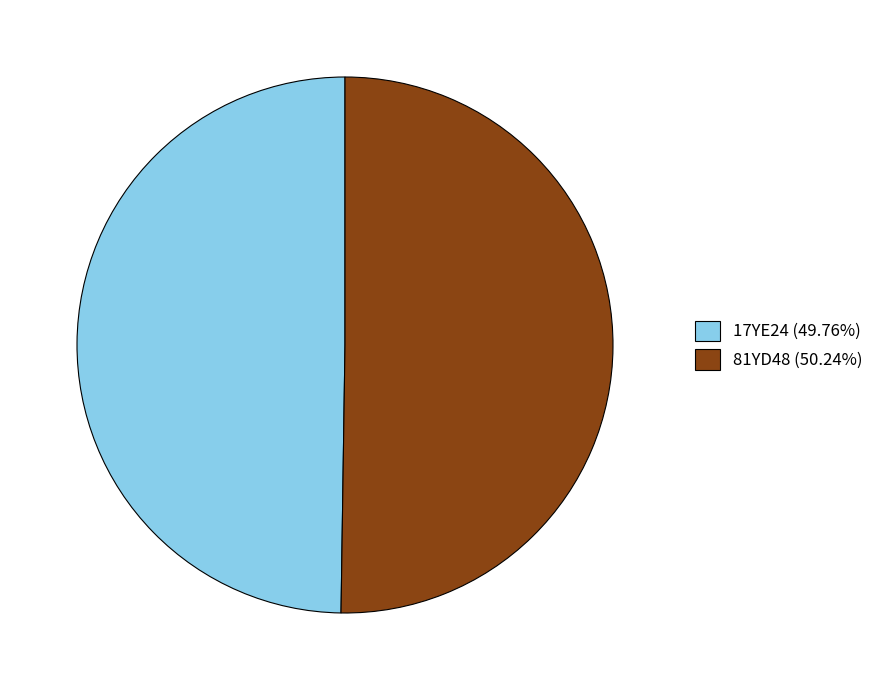

Do 81YD48 (50.24%) and 17YE24 (49.76%) together represent more than half of the pie?

Yes